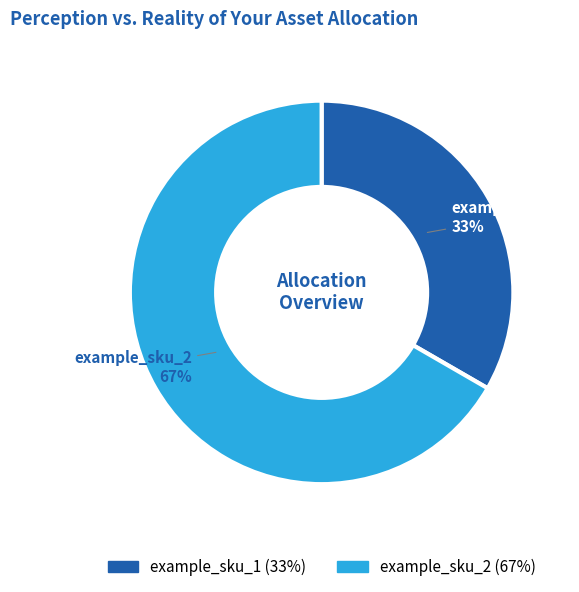

Is the sum of example_sku_2 and example_sku_1 greater than half?

Yes